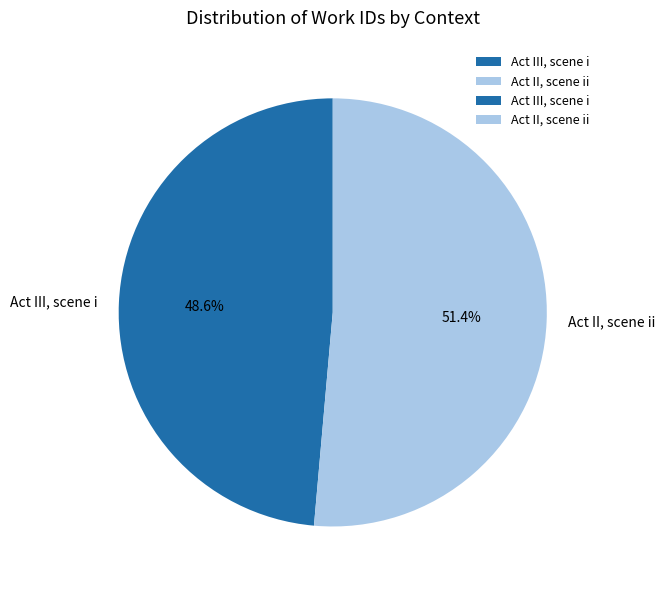

Which slice is the largest?

Act II, scene ii